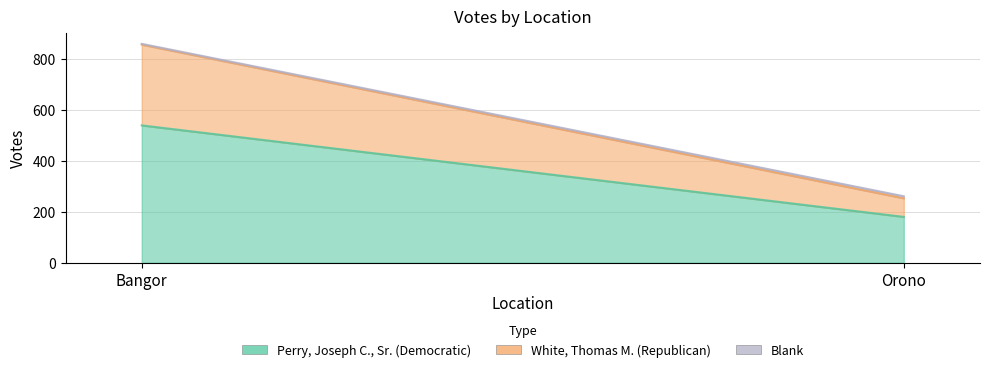

The White, Thomas M. (Republican) series shows 112 at Orono. True or false?

False